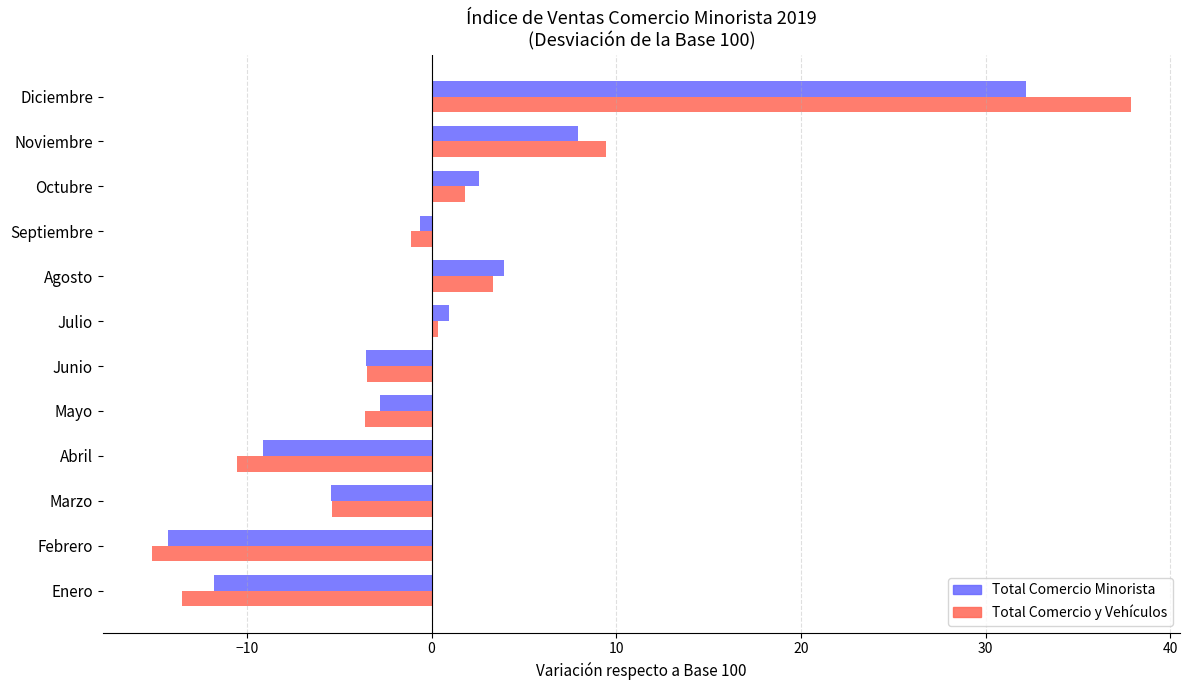

At which category does the chart reach its peak across all series?

Diciembre